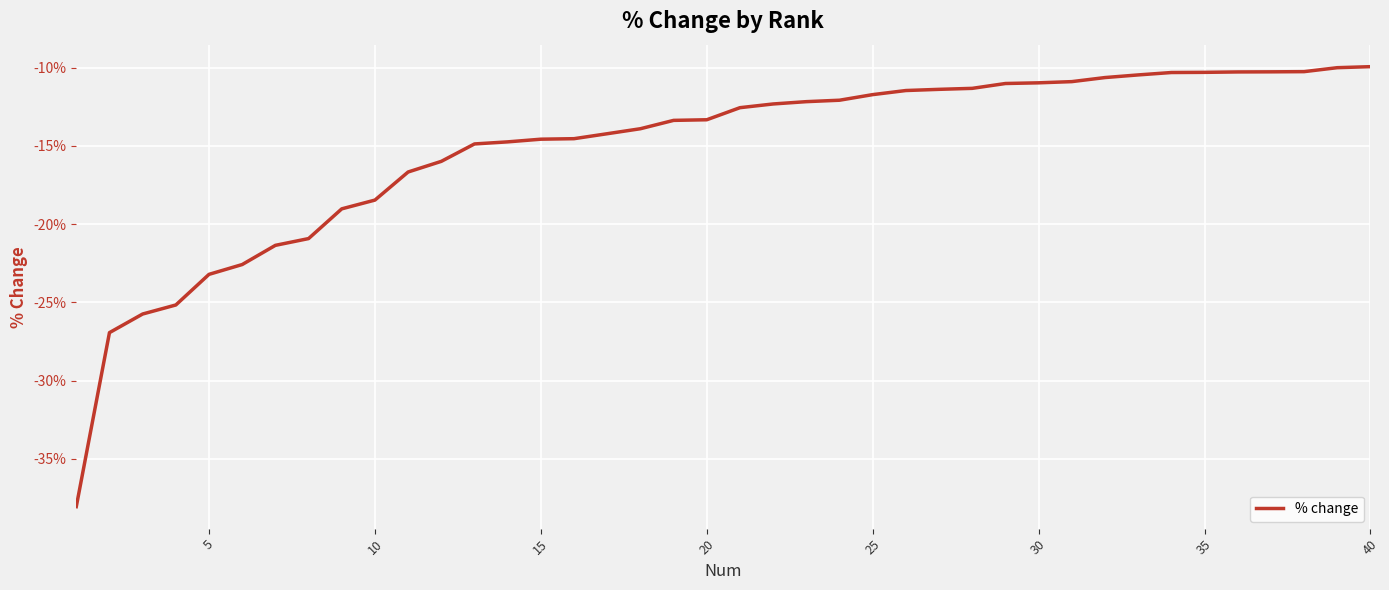

Does the chart display data point markers on the line(s)?

No